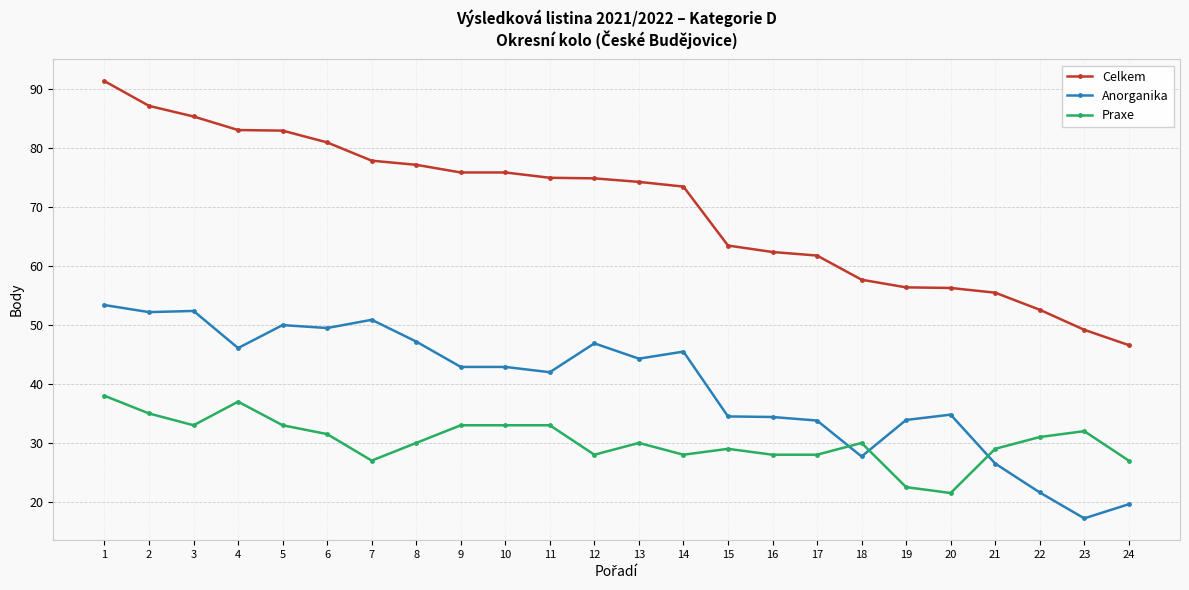

Between 7 and 20, which series saw the biggest shift?

Celkem